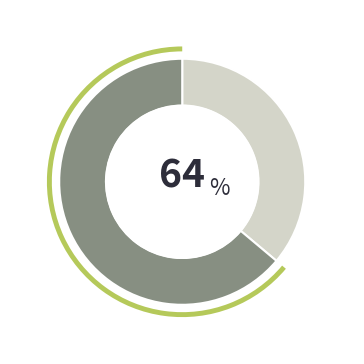

Is it true that 3670144 is 42% of the pie?

False